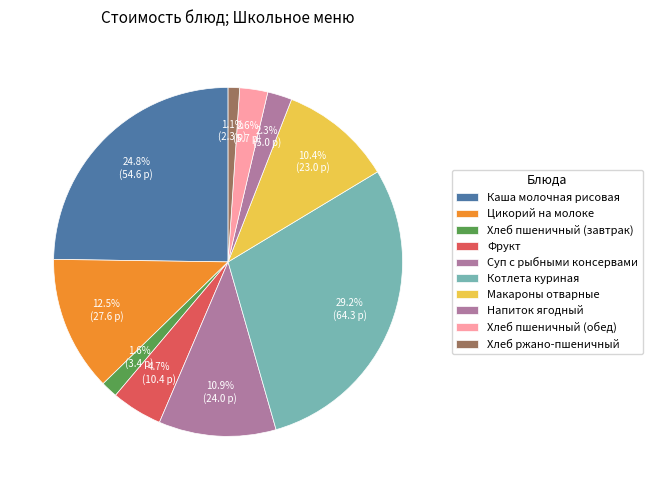

To the nearest percent, what is the difference between the largest and smallest slice percentages?

28%